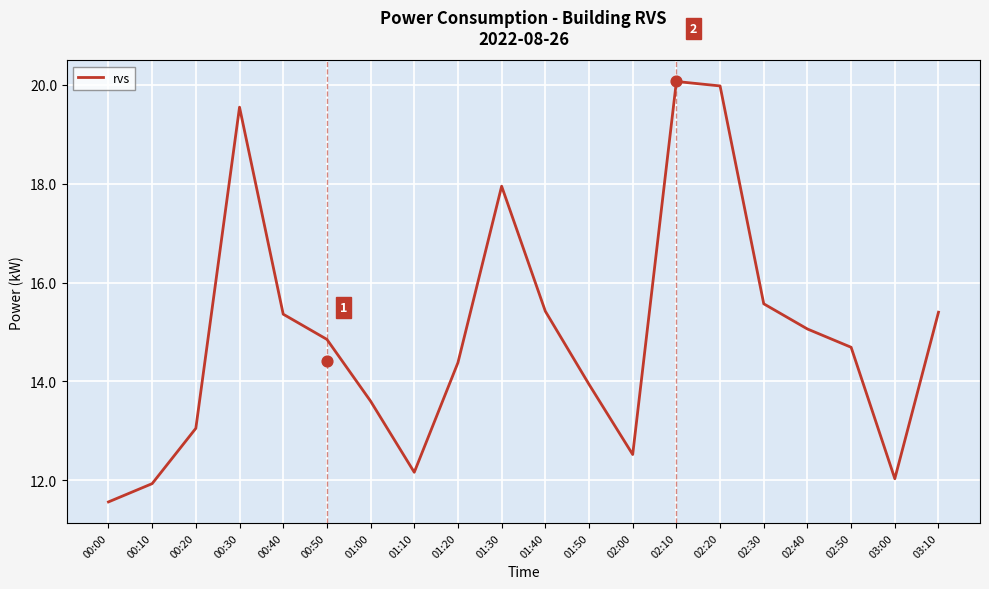

Which has a higher value, 00:20 or 02:30?

02:30